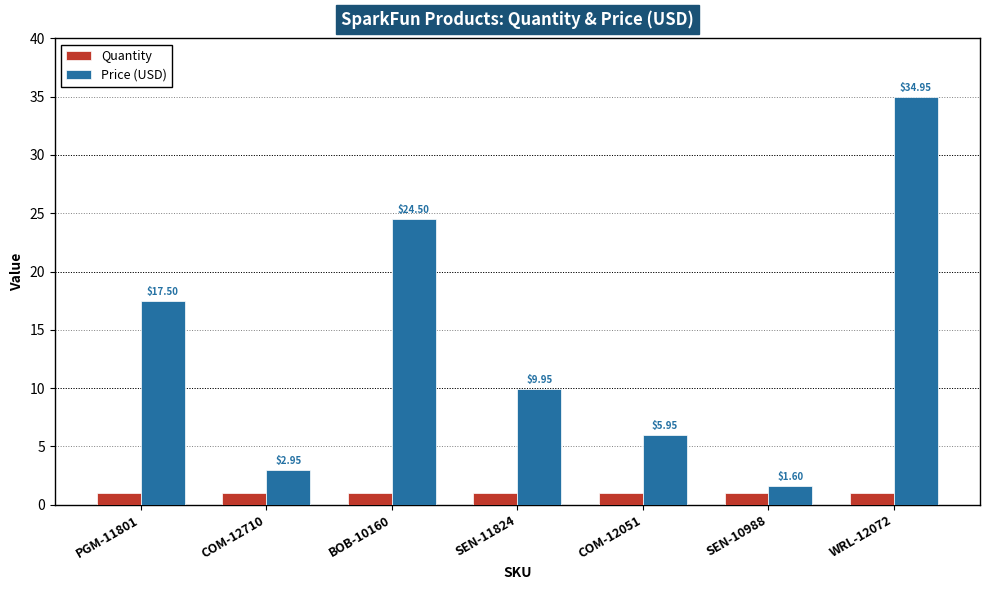

Rank the series at PGM-11801 from highest to lowest value.

Price (USD), Quantity